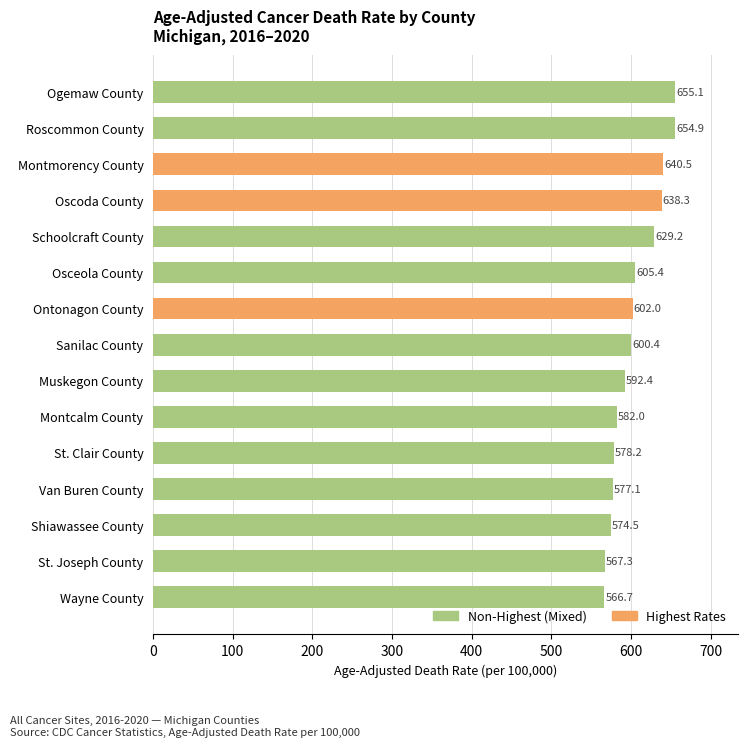

What is the greatest value displayed?

655.1